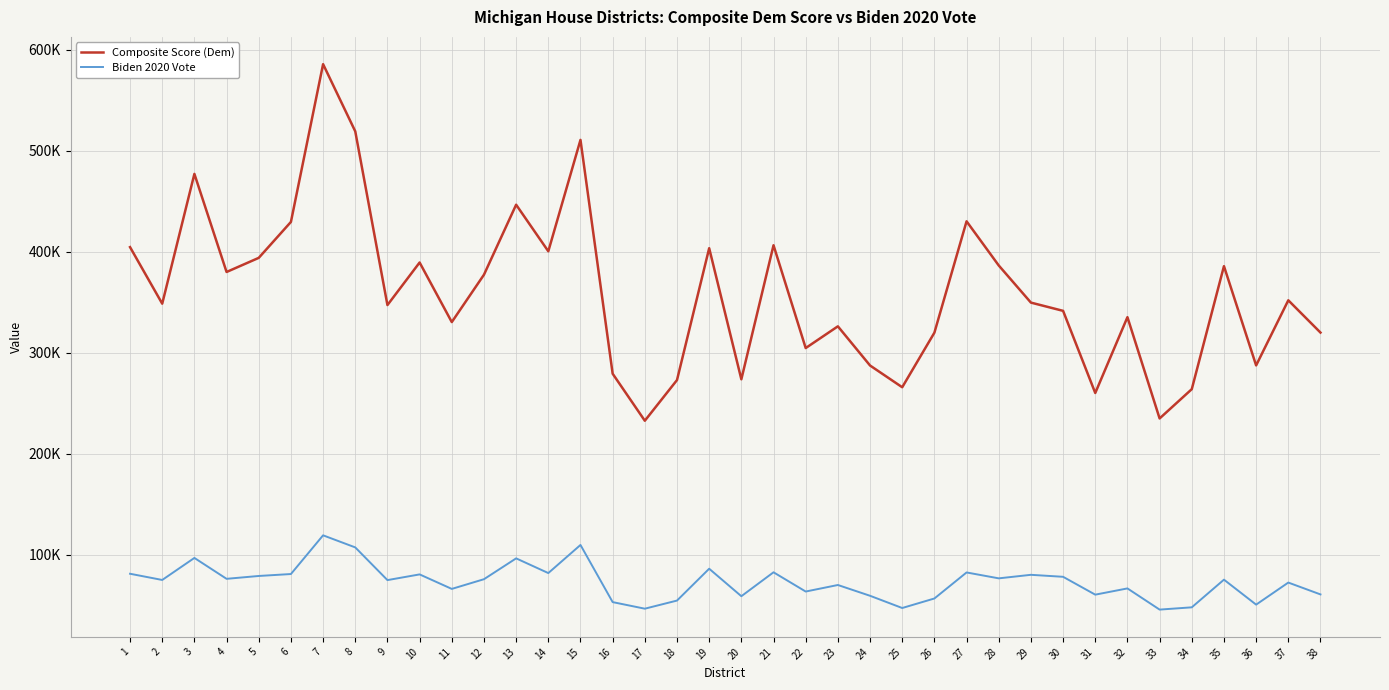

Does the chart have visible grid lines?

Yes